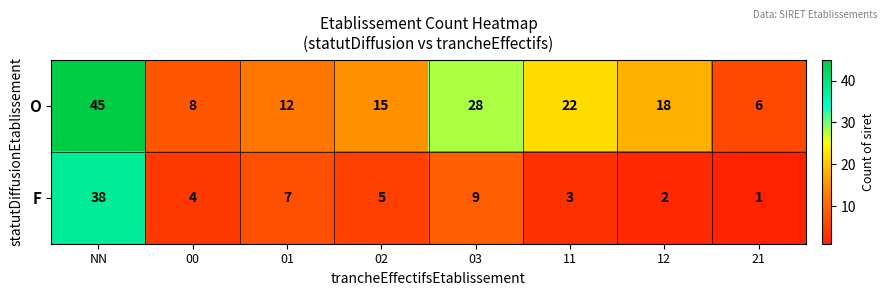

Where does the O series first go above 18?

NN